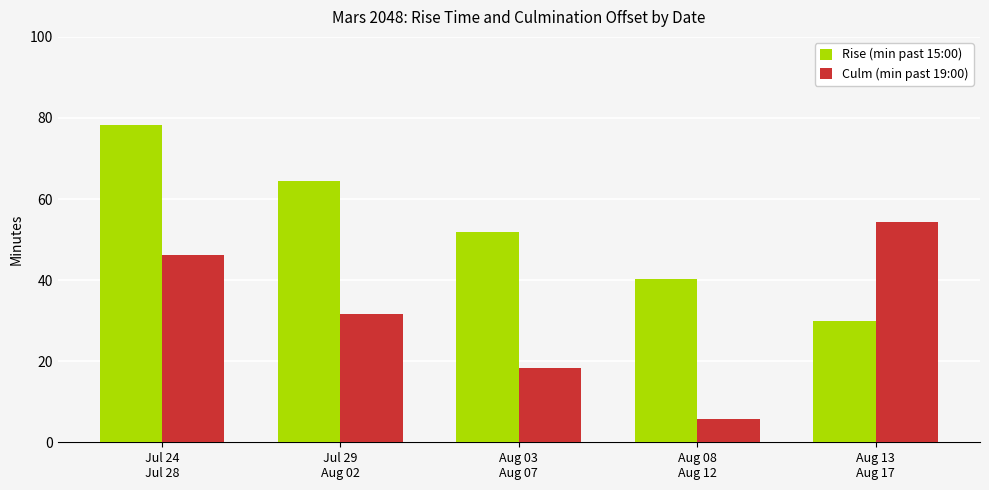

What is the total value across all series at Aug 08
Aug 12?

46.2